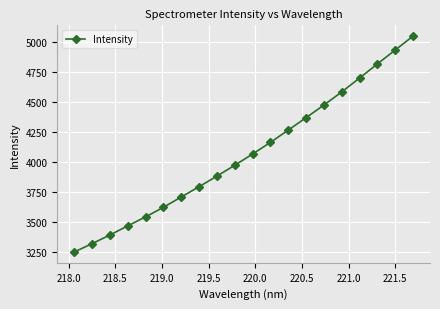

What is the value of the 11th point from the left?

4068.1